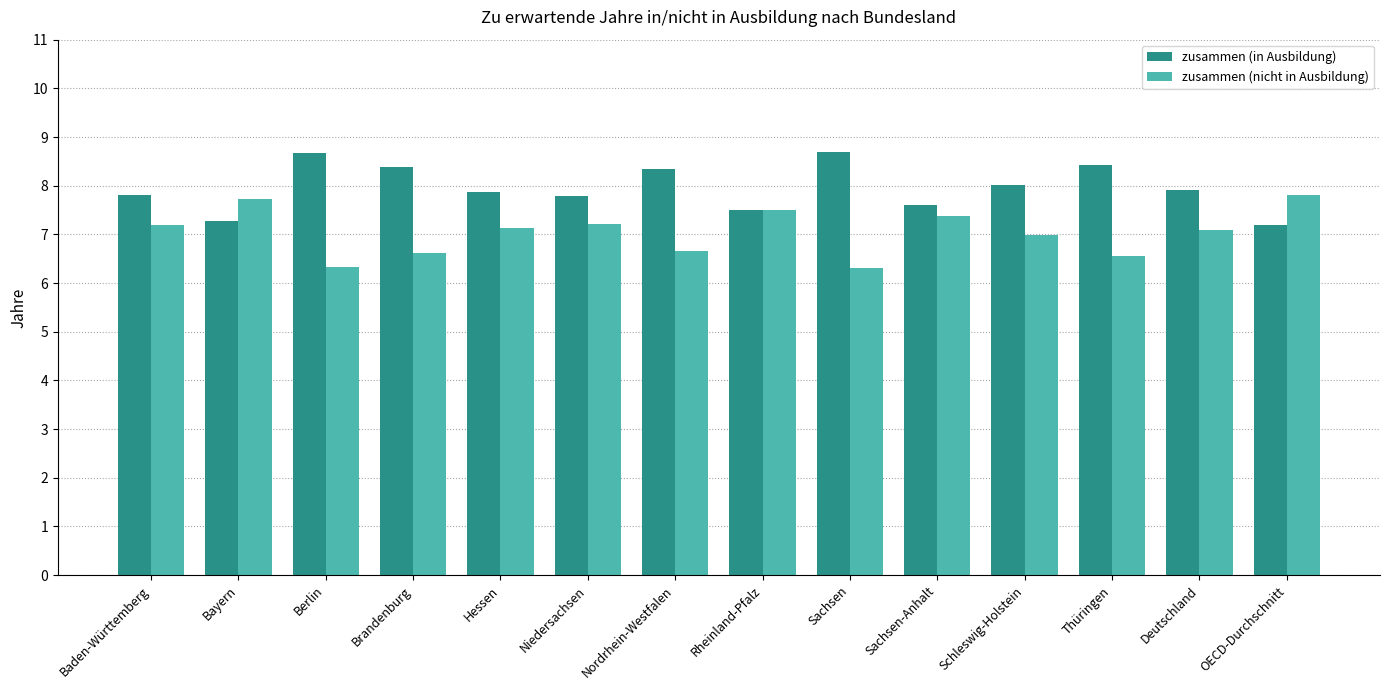

What value does the zusammen (in Ausbildung) series have at Brandenburg?

8.4